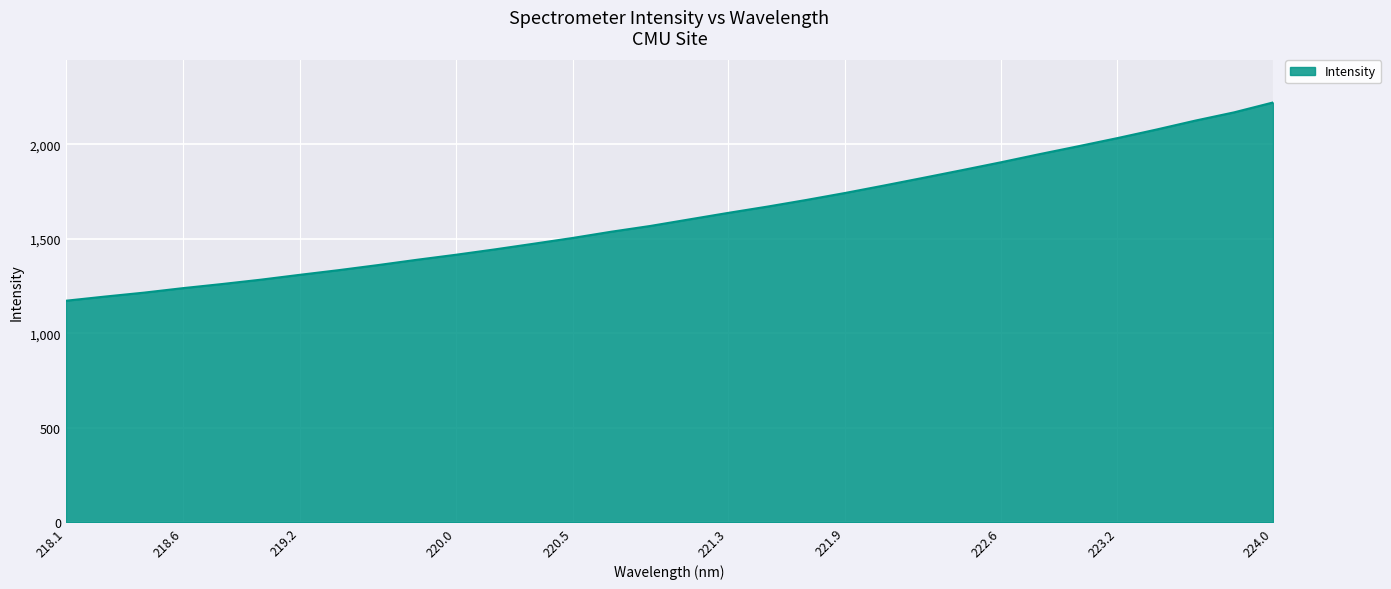

How many lines are shown in the chart?

1